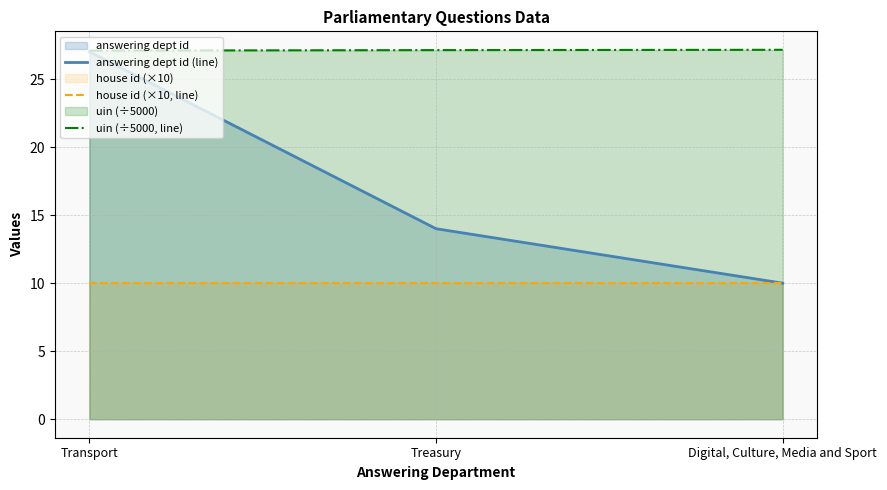

What is the value of the answering dept id (line) point at the 1st from the left?

27.0